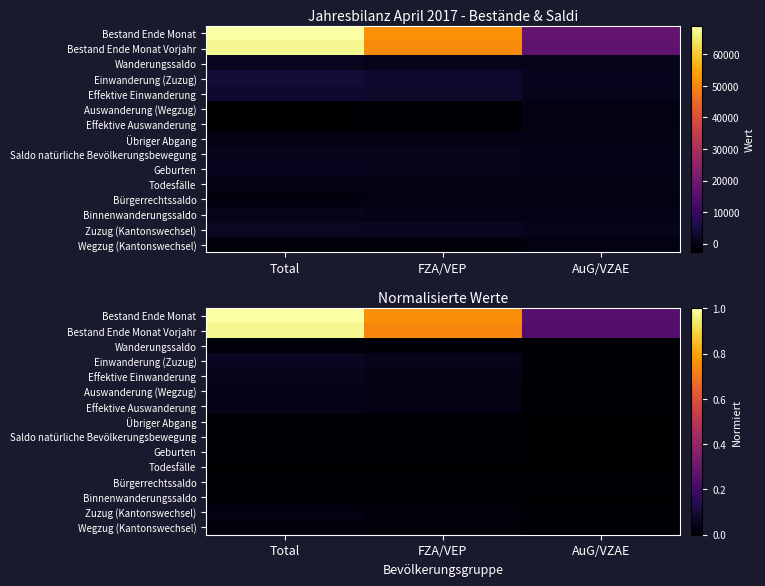

Between FZA/VEP and Total, which is larger?

Total